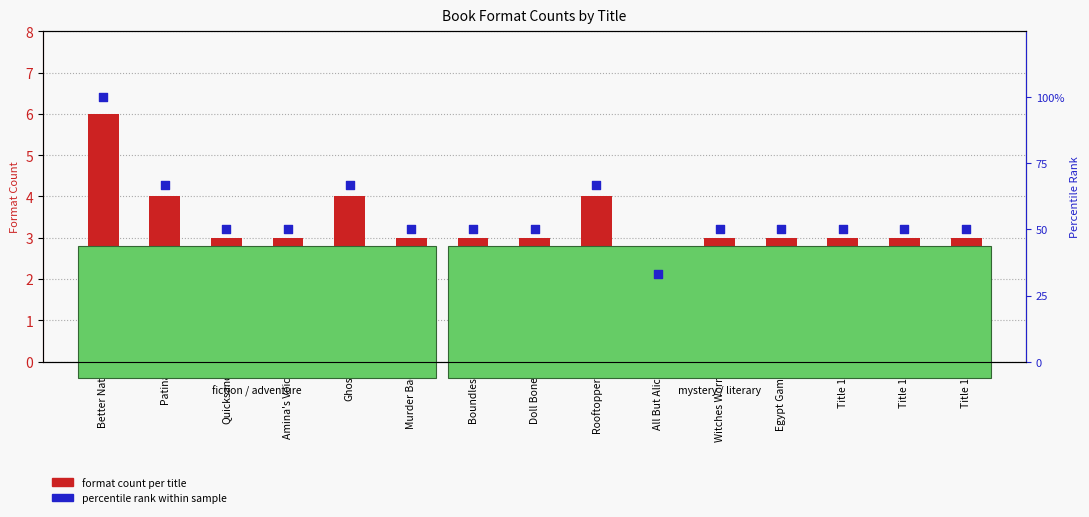

Which series contains the highest Y value?

percentile rank within sample